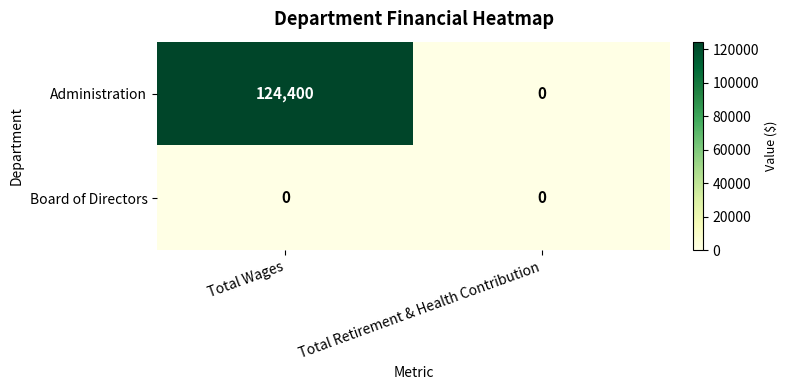

Between Total Wages and Total Retirement & Health Contribution, which series saw the biggest shift?

Administration